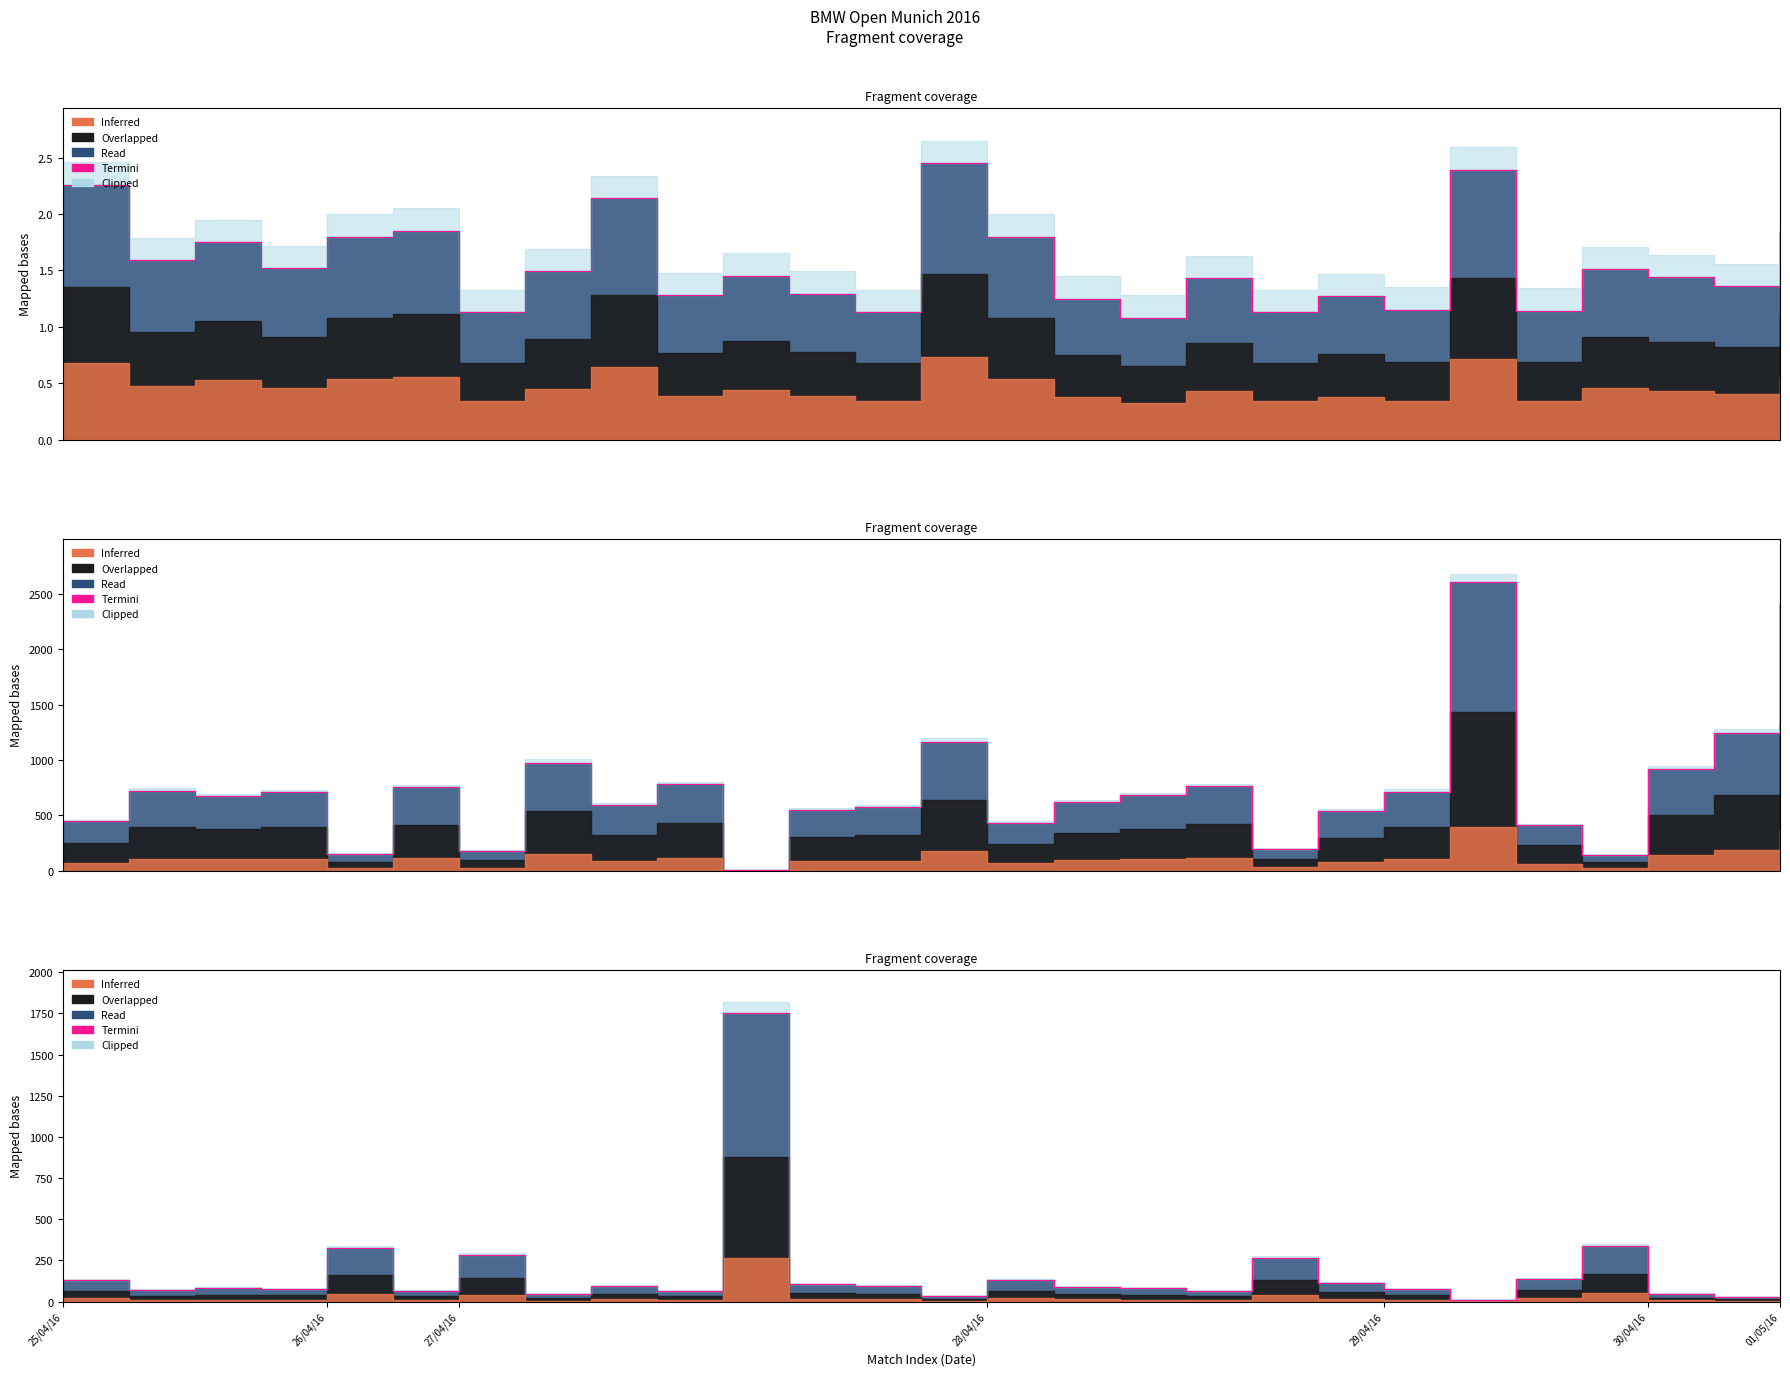

Approximately how many times larger is the value at 27/04/16 compared to 9?

1.3